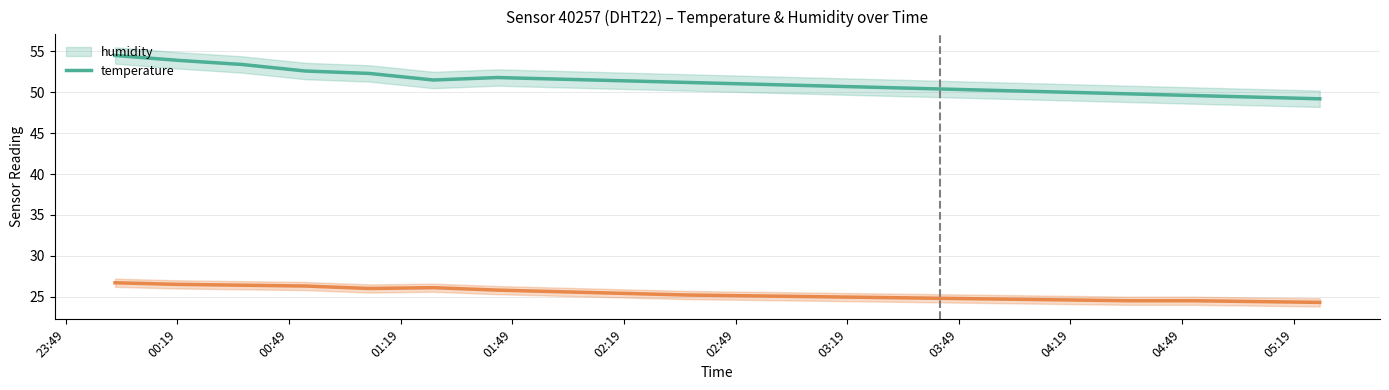

Is the value of temperature at 05:19 greater than the value of humidity at 04:19?

No